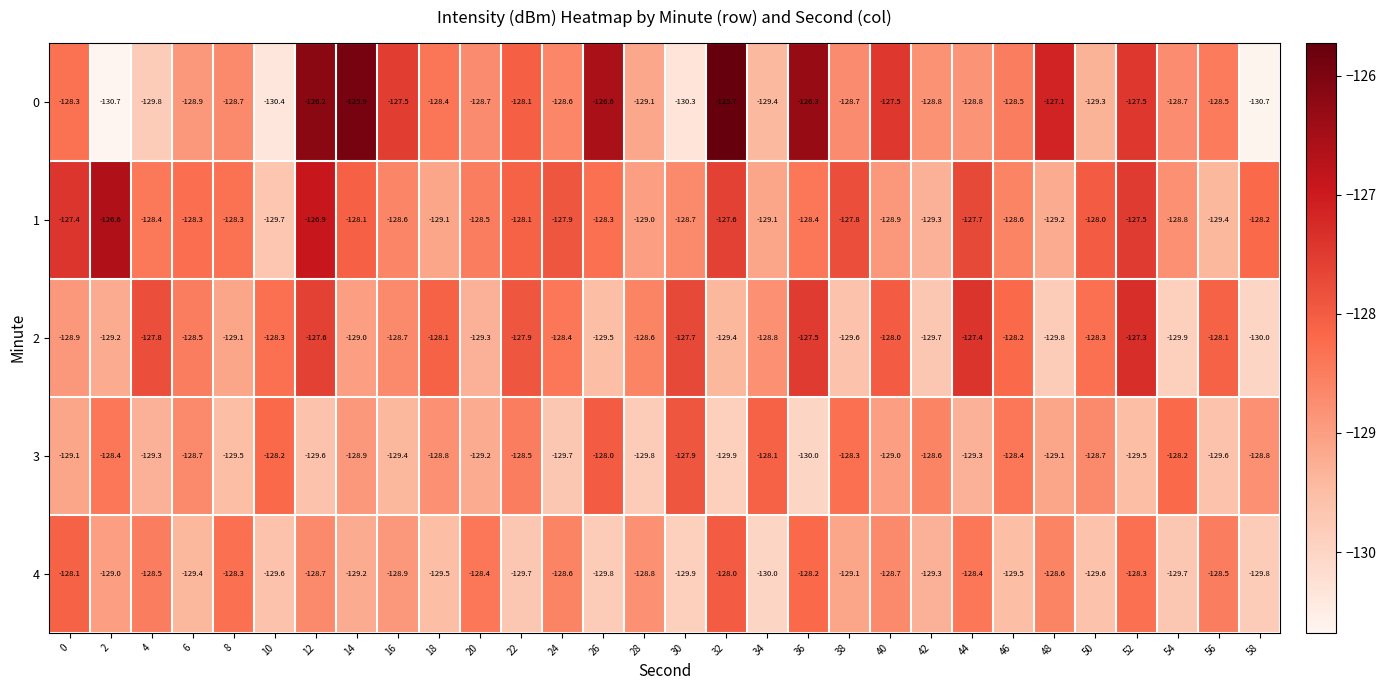

What is the difference between the second highest and second lowest values in the 1 series?

2.5